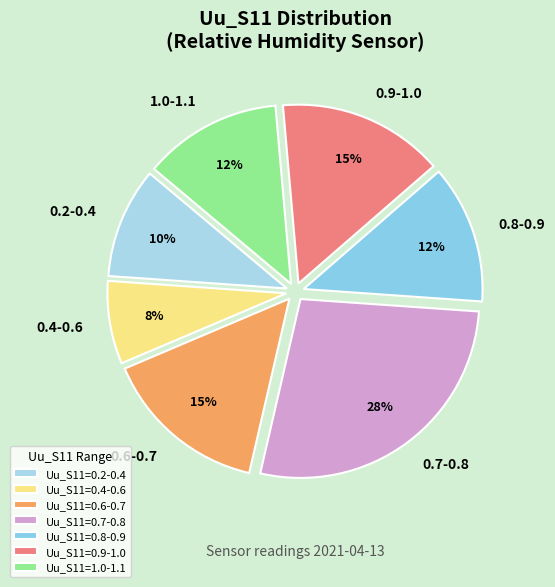

To the nearest percent, what is the difference between the largest and smallest slice percentages?

20%